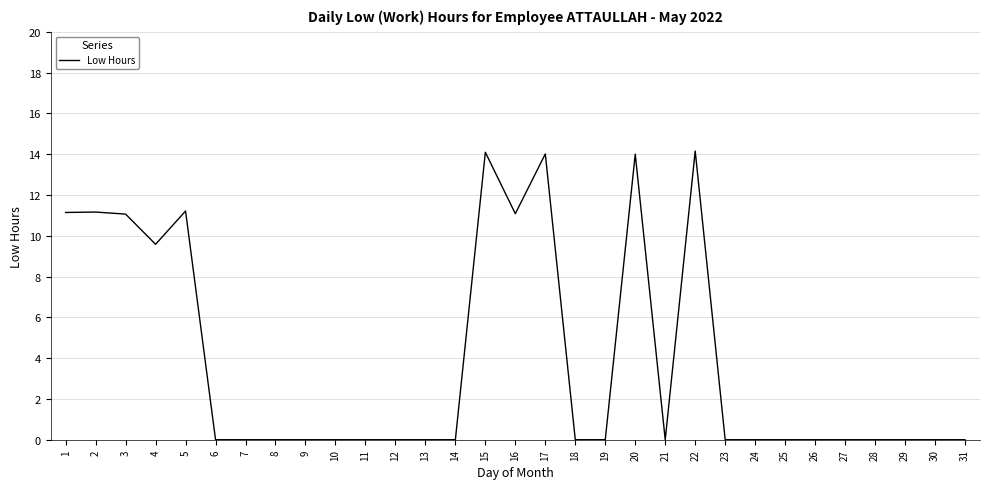

What is the greatest value displayed?

14.2